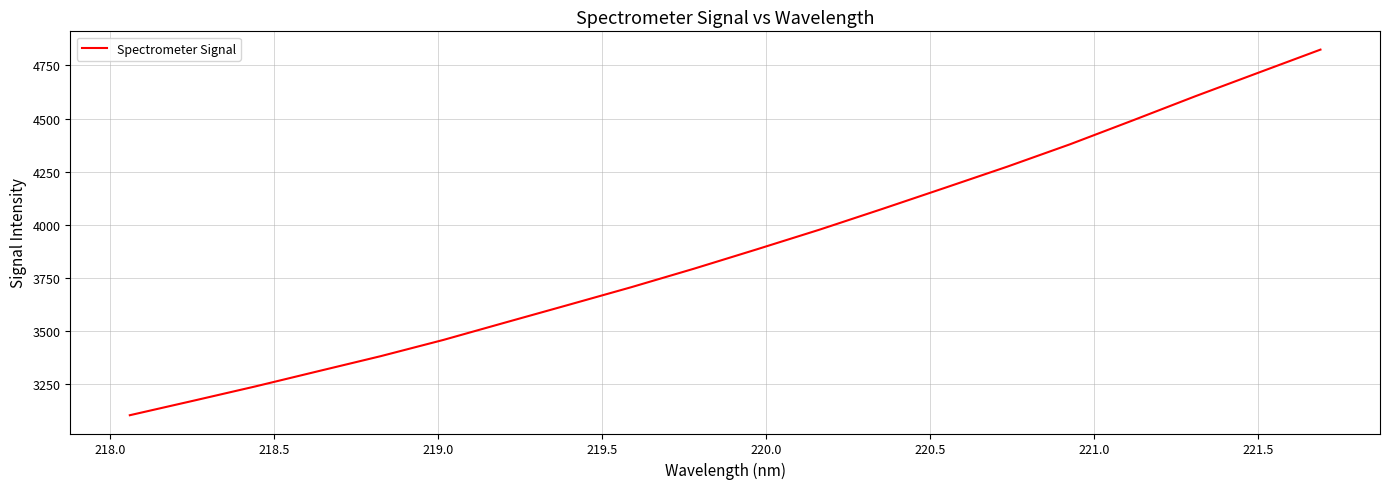

What is the difference between the maximum and minimum values?

1718.9